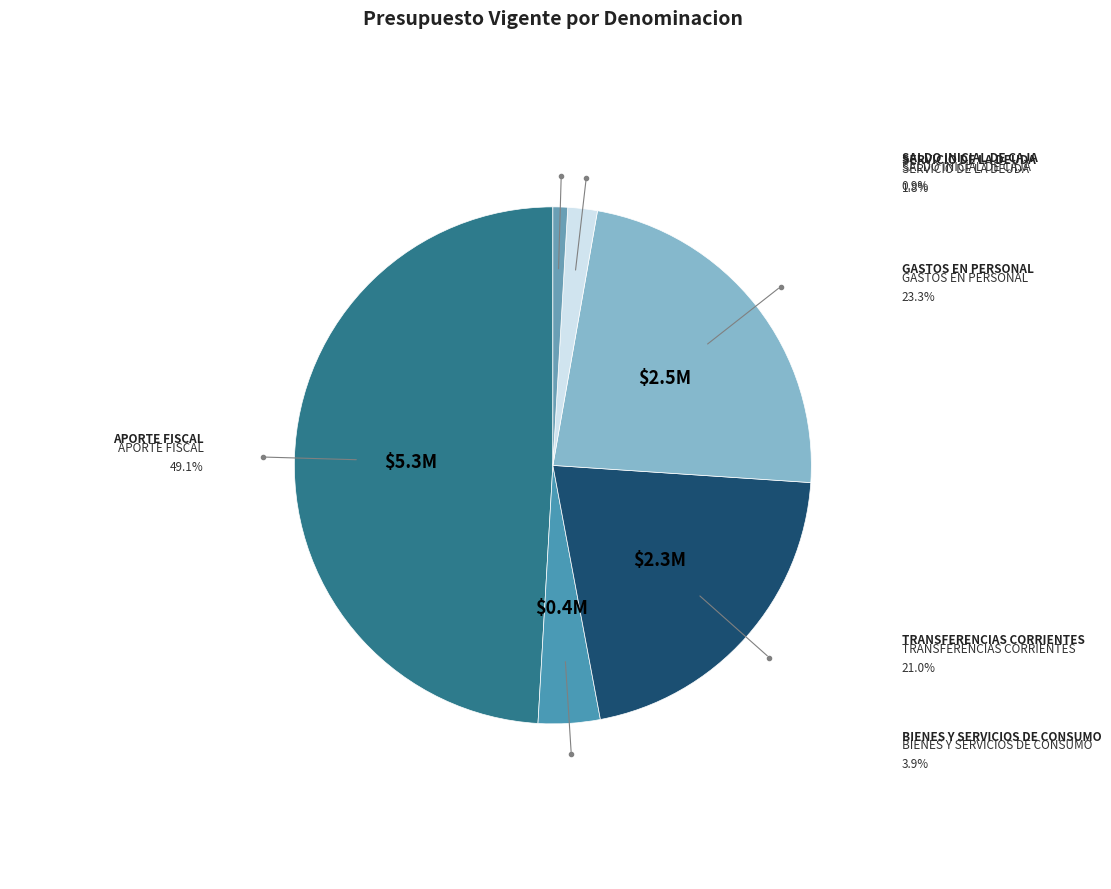

Does SALDO INICIAL DE CAJA represent more than half of the total?

No